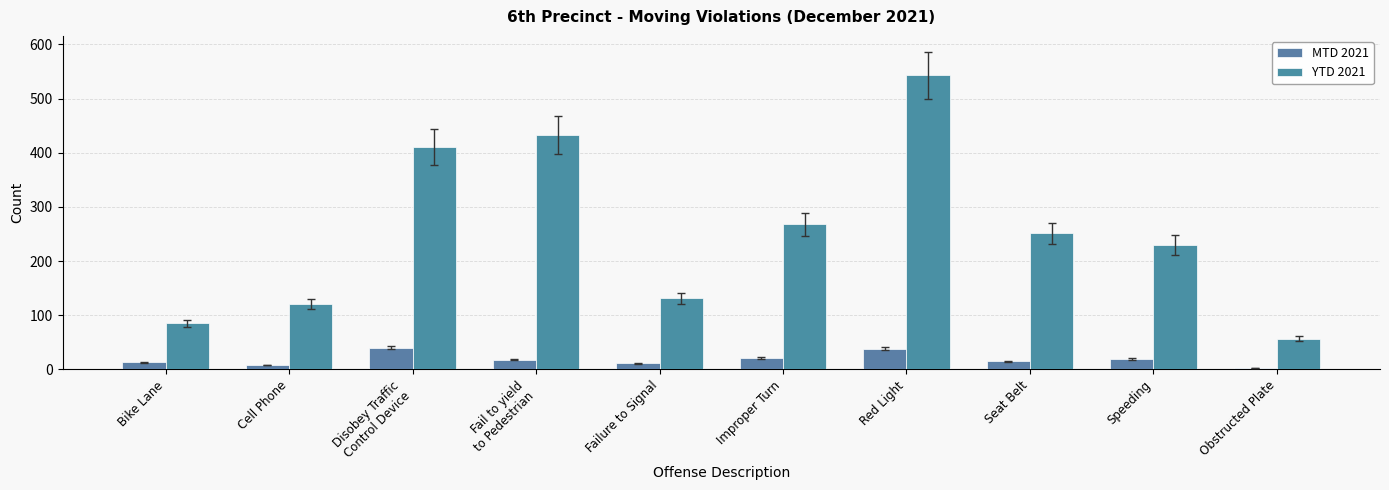

The value of MTD 2021 at Bike Lane is 20. True or false?

False